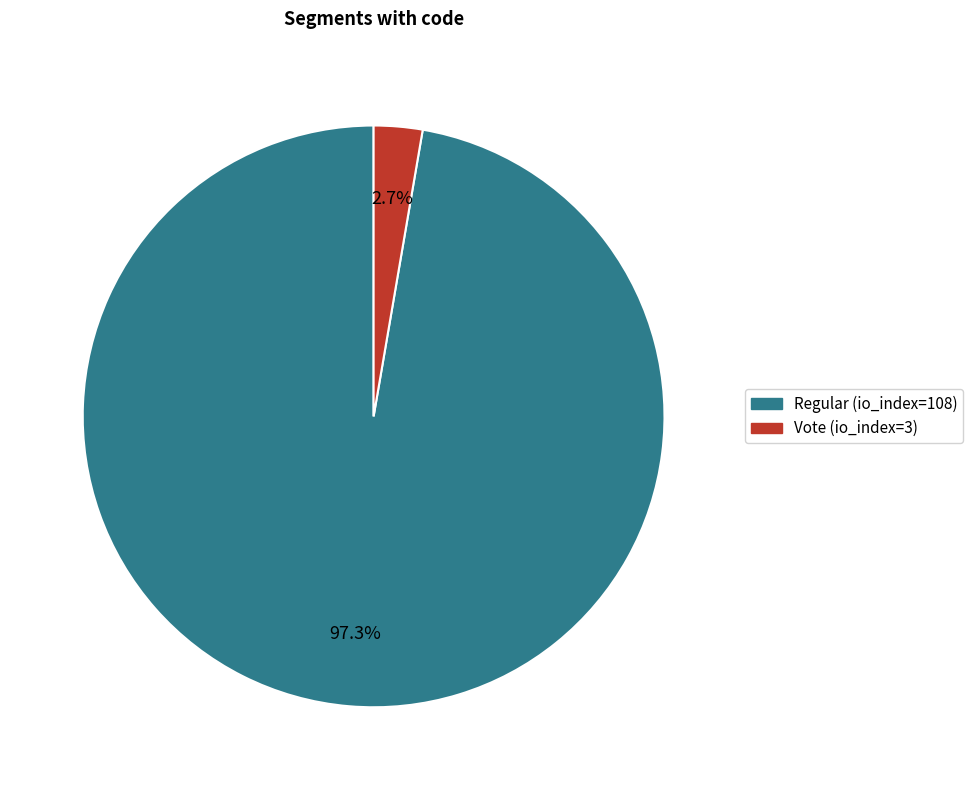

To the nearest percent, what is the combined percentage of Regular (io_index=108) and Vote (io_index=3)?

100%